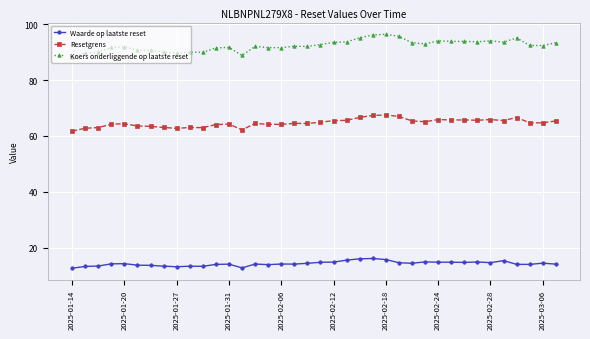

True or false: Resetgrens has more than 0 interior local peaks.

True